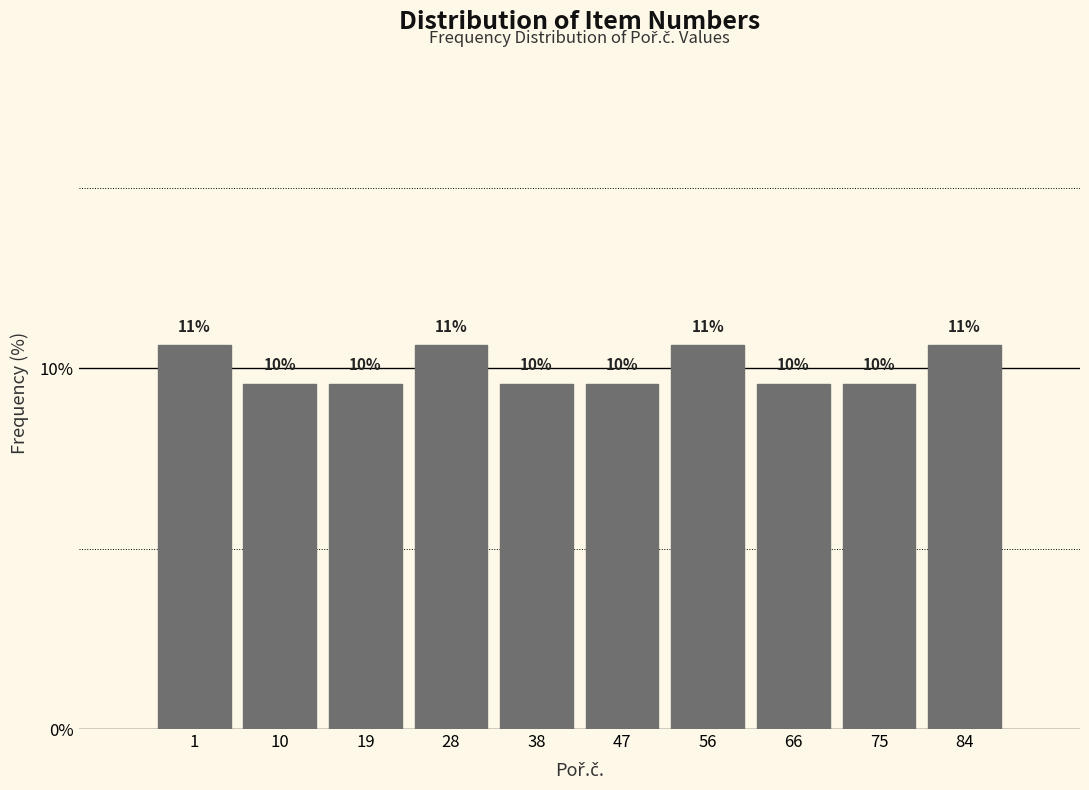

Does the chart contain any negative values?

No